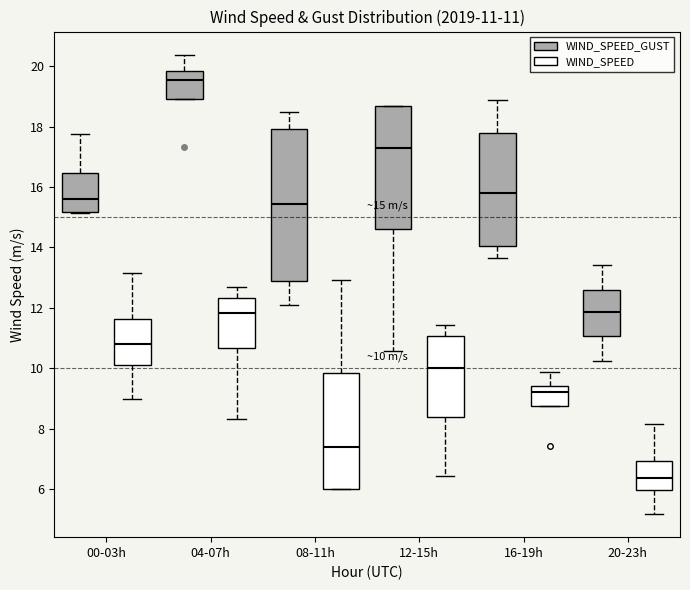

Comparing the boxes themselves (not the whiskers), which one is the tallest?

08-11h (WIND_SPEED_GUST)